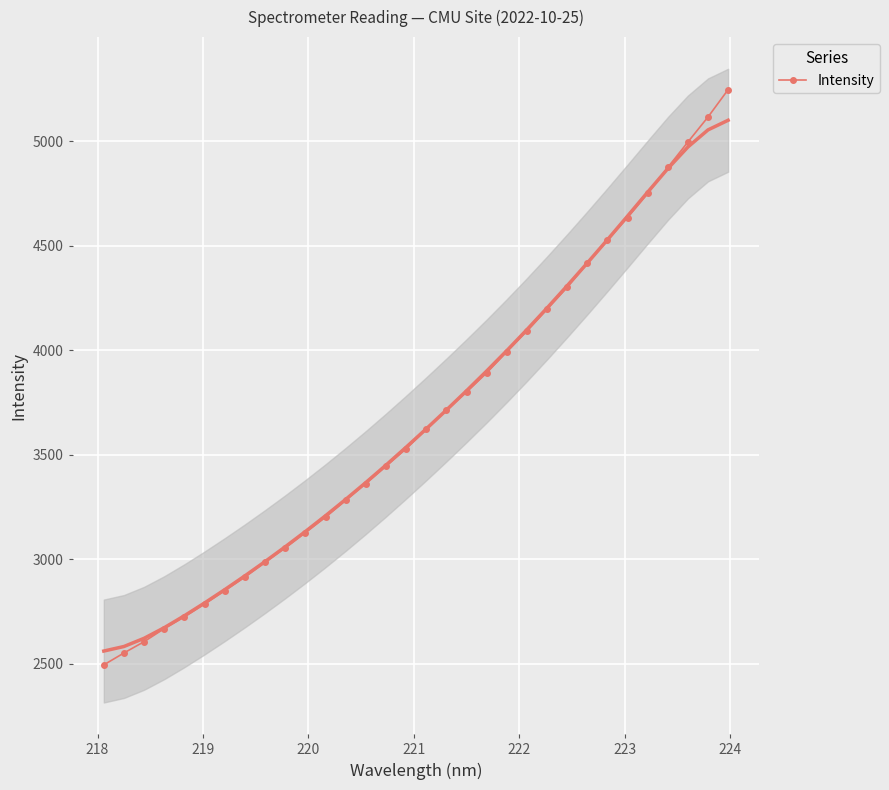

What is the value of the Intensity point at the 11th from the left?

3126.9